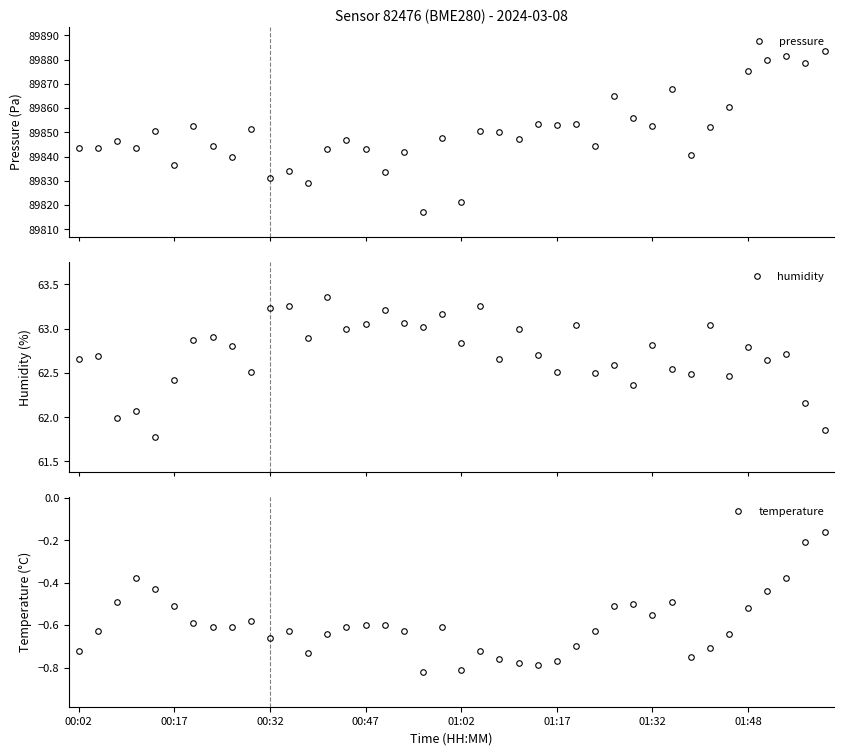

How many series are shown in this chart?

3